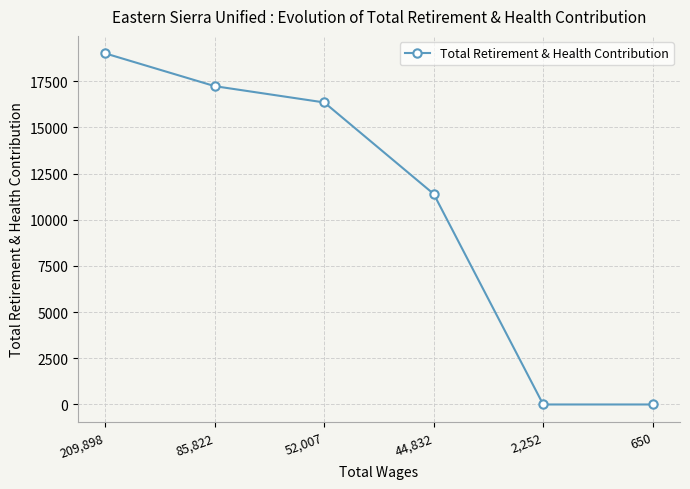

At which label does the data first exceed 16347?

209,898